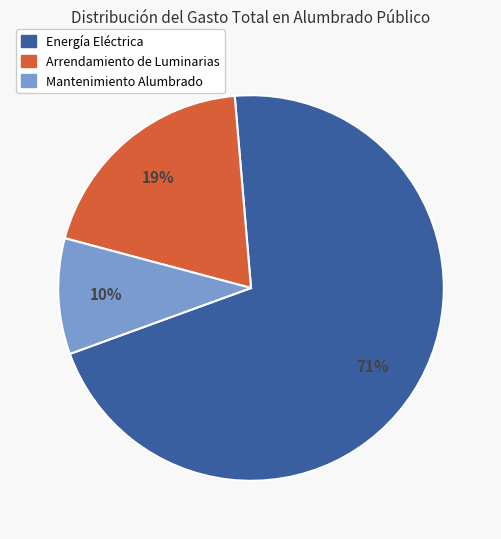

To the nearest percent, what is the average slice percentage?

33%